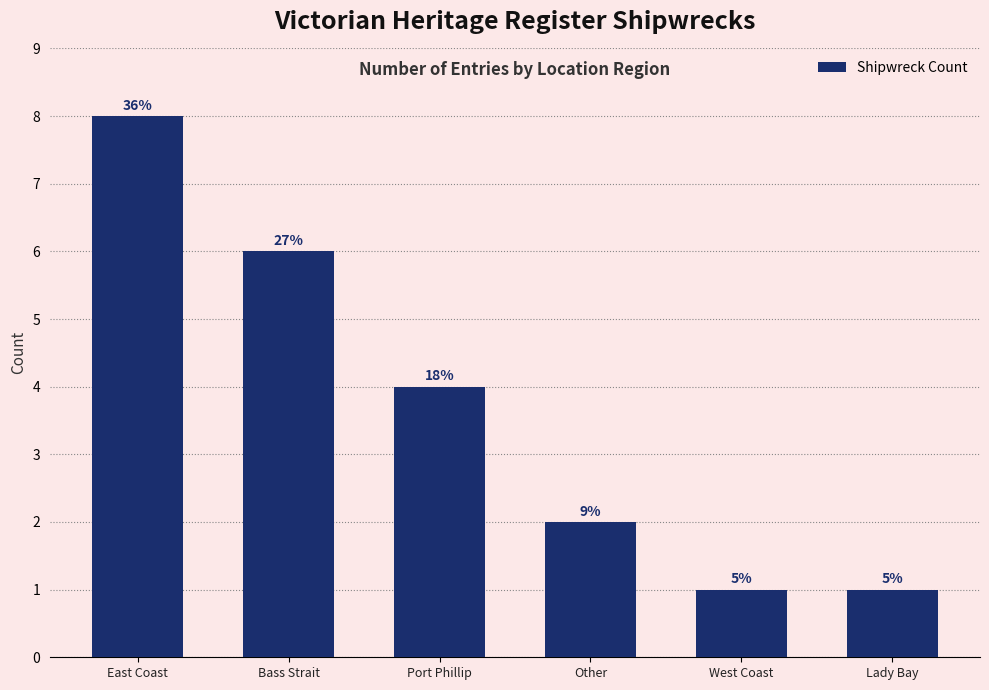

Rank the categories by value from highest to lowest.

East Coast, Bass Strait, Port Phillip, Other, West Coast, Lady Bay